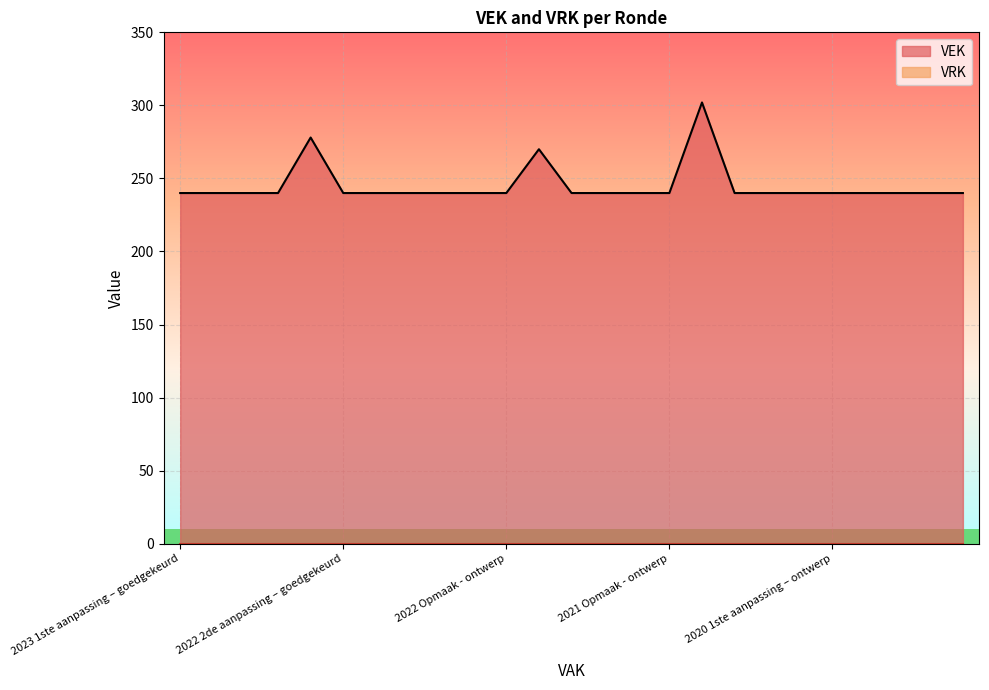

What is the average value?

245